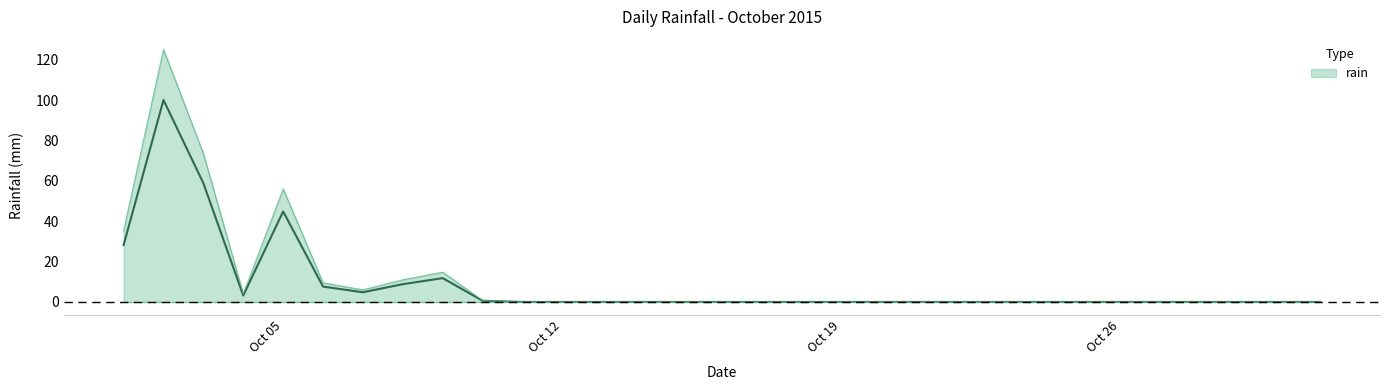

What is the greatest value displayed?

100.0